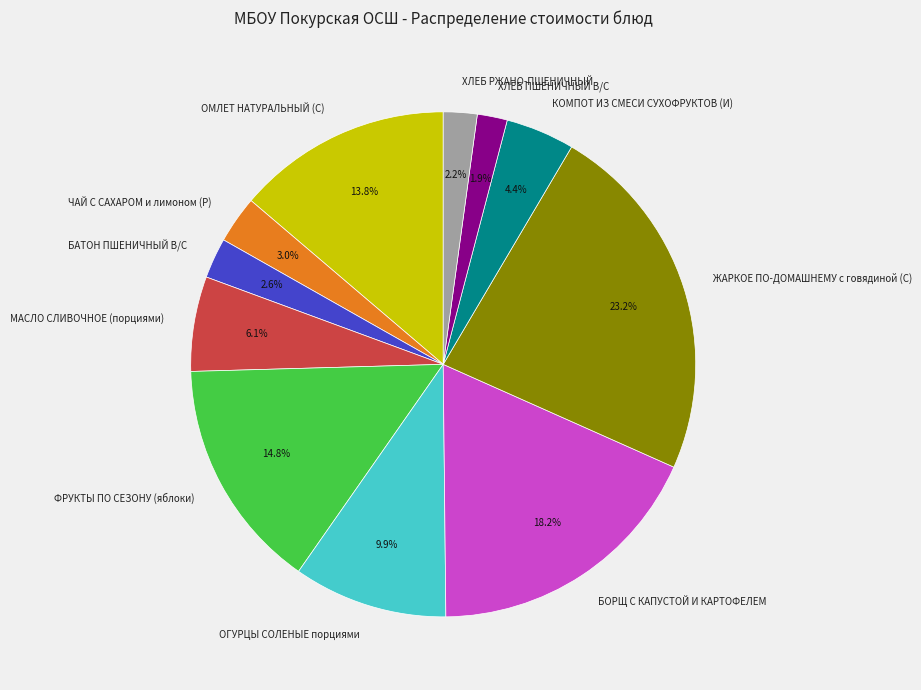

Does any single category account for the majority?

No